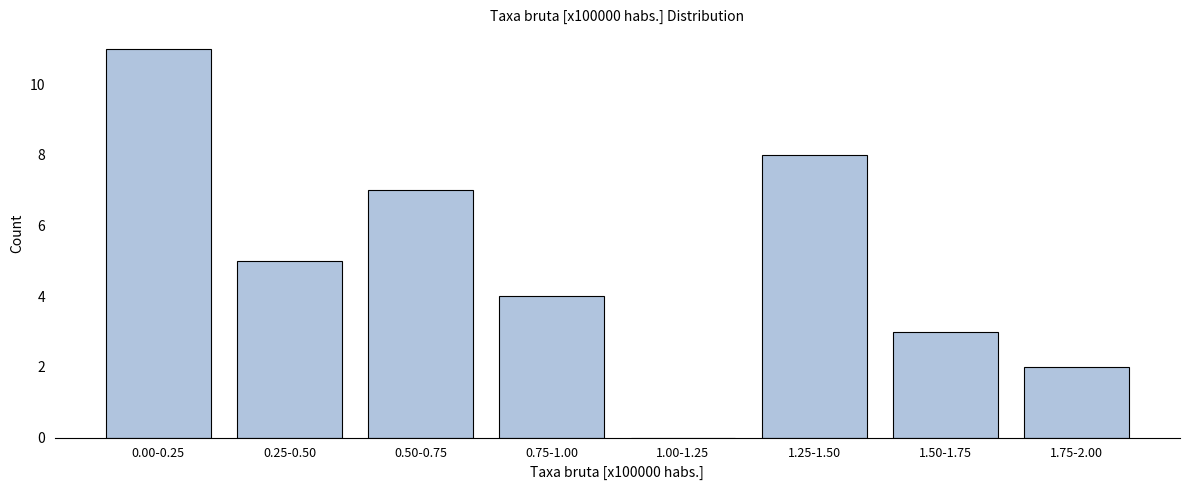

Reading left to right, transcribe all the data shown in this chart.

0.00-0.25=11	0.25-0.50=5	0.50-0.75=7	0.75-1.00=4	1.00-1.25=0	1.25-1.50=8	1.50-1.75=3	1.75-2.00=2